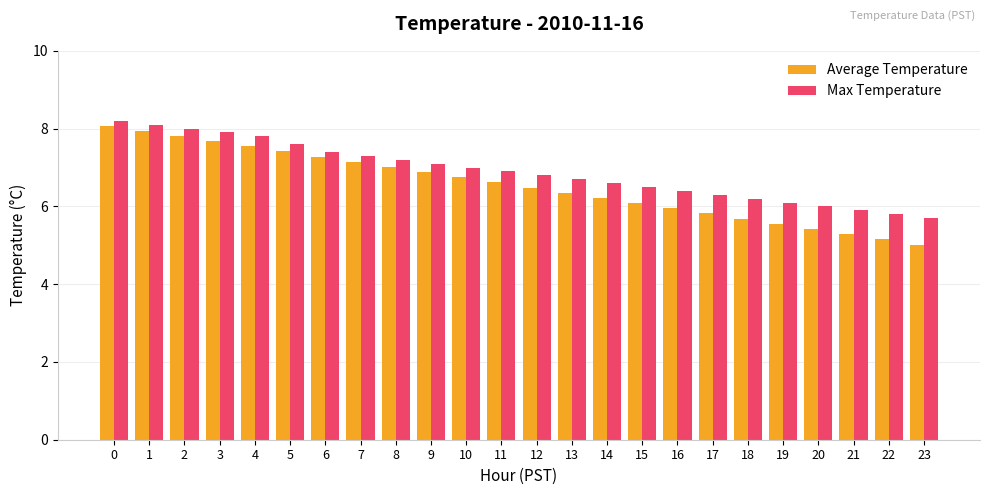

Is it true that Average Temperature equals 6.1 at 15?

True